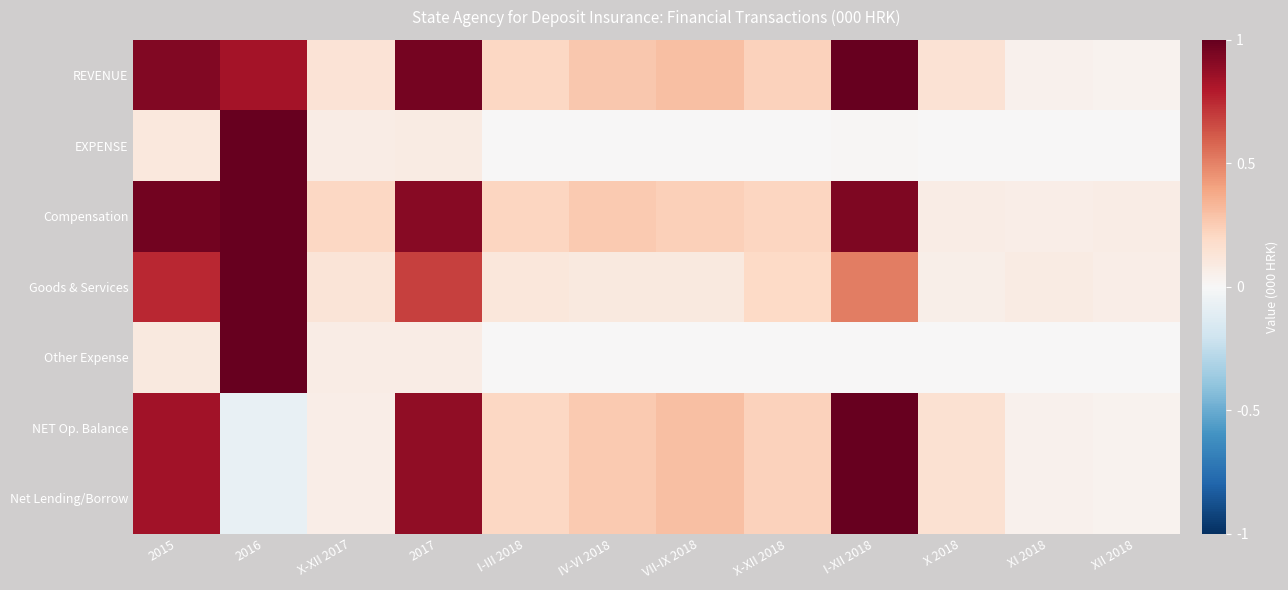

Reading left to right, list all the values displayed in this chart.

REVENUE: 2015=0.9	2016=0.8	X-XII 2017=0.1	2017=1.0	I-III 2018=0.2	IV-VI 2018=0.3	VII-IX 2018=0.3	X-XII 2018=0.2	I-XII 2018=1.0	X 2018=0.1	XI 2018=0.0	XII 2018=0.0
EXPENSE: 2015=0.1	2016=1.0	X-XII 2017=0.1	2017=0.1	I-III 2018=0.0	IV-VI 2018=0.0	VII-IX 2018=0.0	X-XII 2018=0.0	I-XII 2018=0.0	X 2018=0.0	XI 2018=0.0	XII 2018=0.0
Compensation: 2015=1.0	2016=1.0	X-XII 2017=0.2	2017=0.9	I-III 2018=0.2	IV-VI 2018=0.3	VII-IX 2018=0.2	X-XII 2018=0.2	I-XII 2018=0.9	X 2018=0.1	XI 2018=0.1	XII 2018=0.1
Goods & Services: 2015=0.8	2016=1.0	X-XII 2017=0.1	2017=0.7	I-III 2018=0.1	IV-VI 2018=0.1	VII-IX 2018=0.1	X-XII 2018=0.2	I-XII 2018=0.5	X 2018=0.1	XI 2018=0.1	XII 2018=0.1
Other Expense: 2015=0.1	2016=1.0	X-XII 2017=0.1	2017=0.1	I-III 2018=0.0	IV-VI 2018=0.0	VII-IX 2018=0.0	X-XII 2018=0.0	I-XII 2018=0.0	X 2018=0.0	XI 2018=0.0	XII 2018=0.0
NET Op. Balance: 2015=0.8	2016=-0.1	X-XII 2017=0.1	2017=0.9	I-III 2018=0.2	IV-VI 2018=0.3	VII-IX 2018=0.3	X-XII 2018=0.2	I-XII 2018=1.0	X 2018=0.1	XI 2018=0.0	XII 2018=0.0
Net Lending/Borrow: 2015=0.8	2016=-0.1	X-XII 2017=0.1	2017=0.9	I-III 2018=0.2	IV-VI 2018=0.3	VII-IX 2018=0.3	X-XII 2018=0.2	I-XII 2018=1.0	X 2018=0.1	XI 2018=0.0	XII 2018=0.0